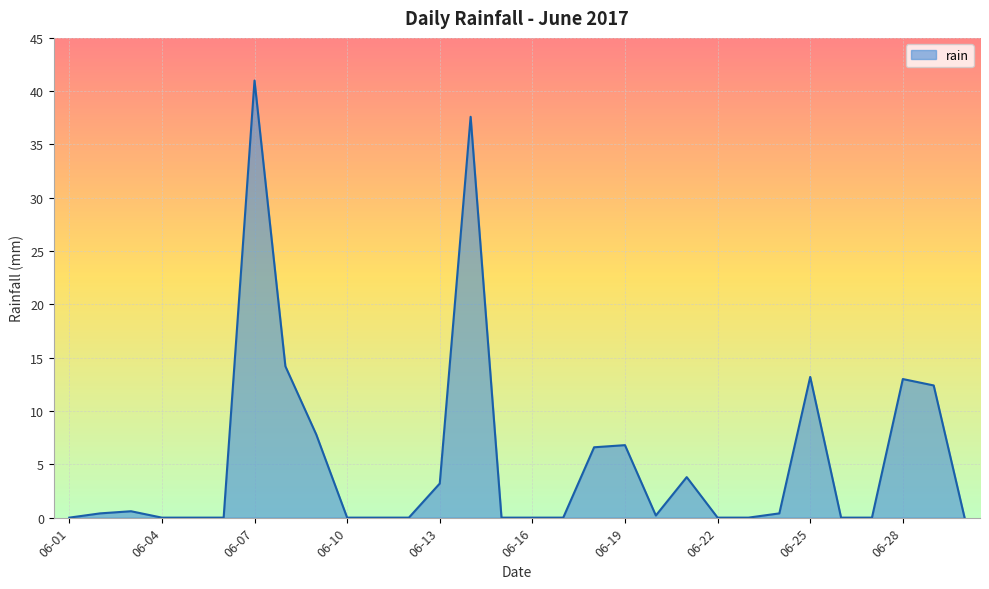

What is the greatest value displayed?

41.0